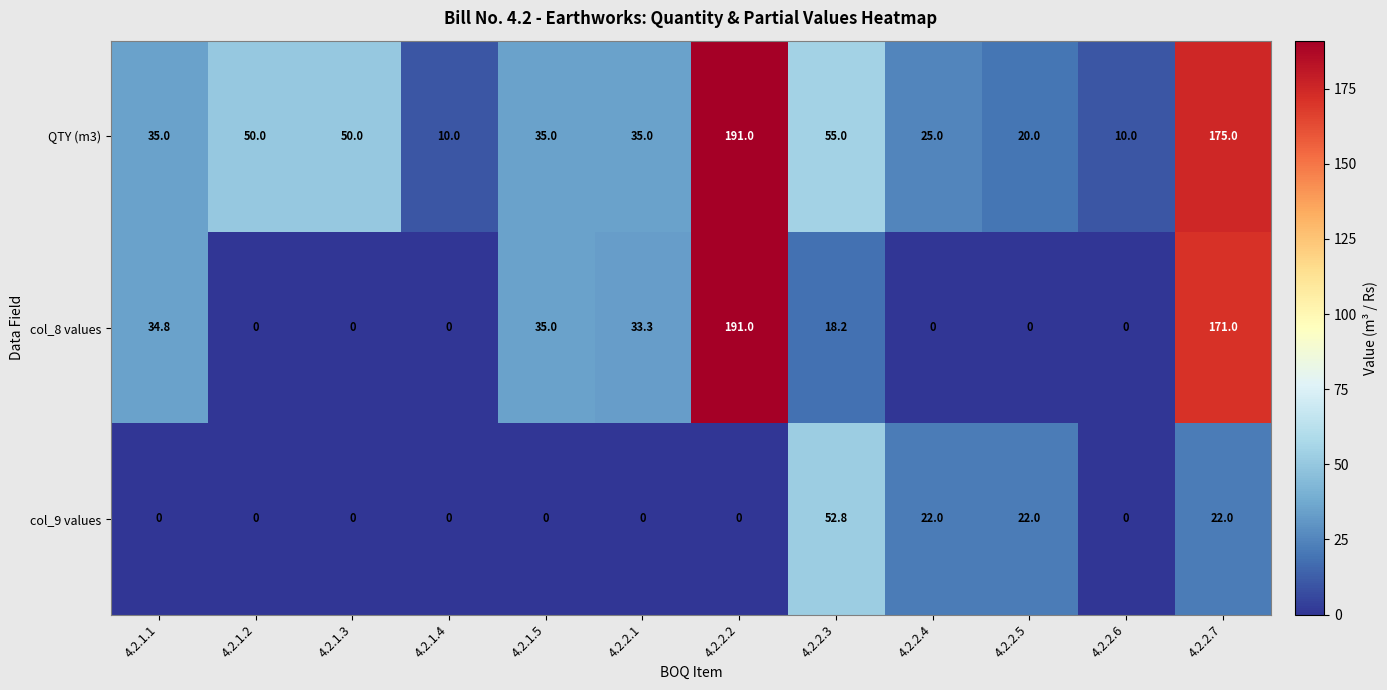

Rank the series at 4.2.2.7 from highest to lowest value.

QTY (m3), col_8 values, col_9 values